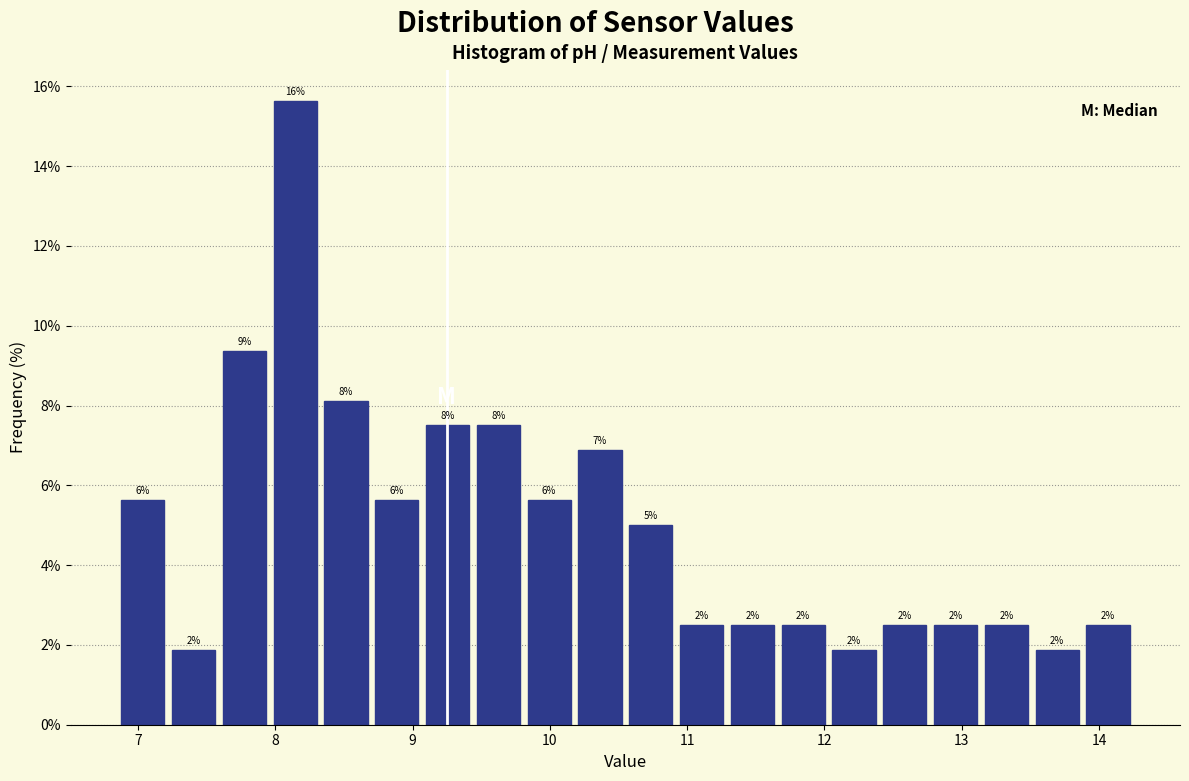

Around what value on the x-axis is the tallest bar? Give the approximate position of its centre, as read against the axis.

8.1